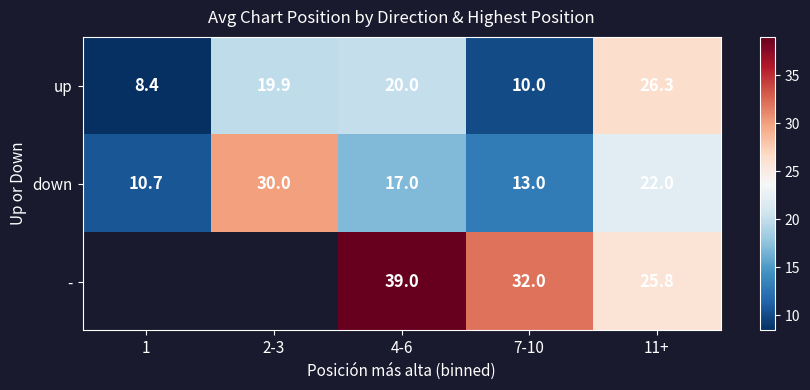

Read the up value at 7-10.

10.0